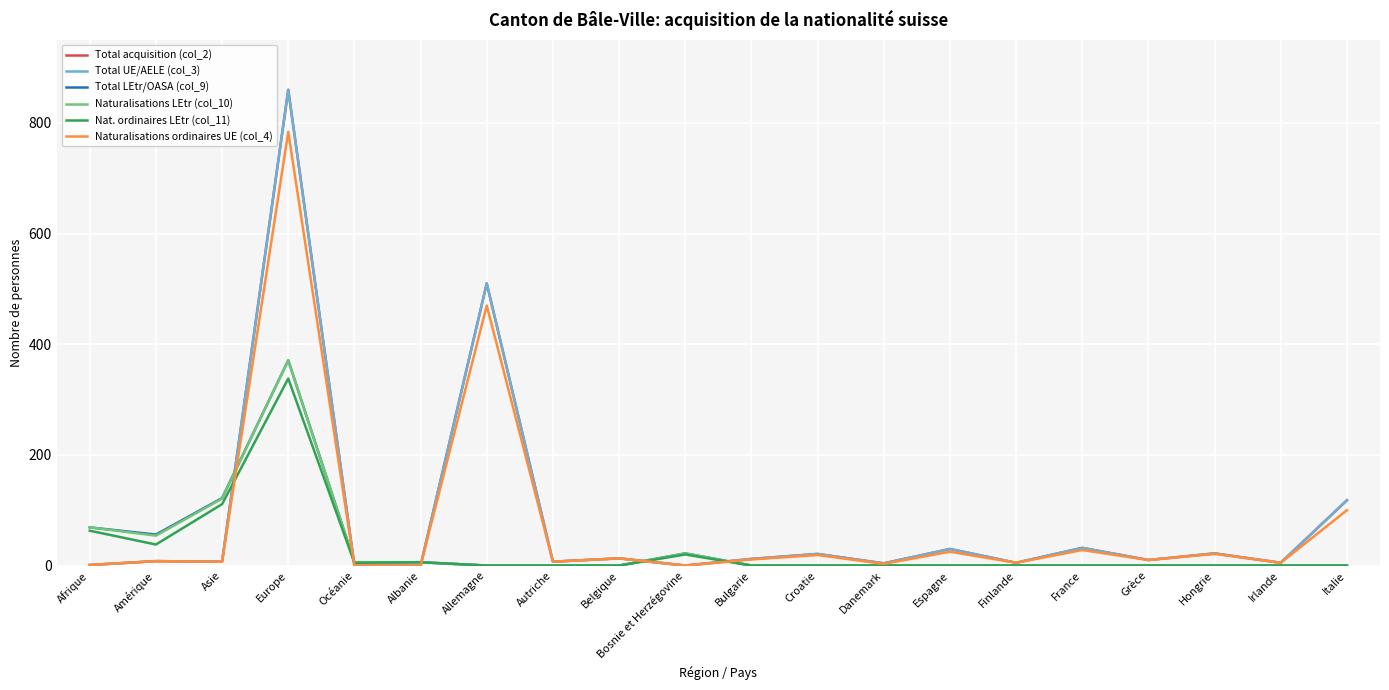

The Total LEtr/OASA (col_9) series shows 0 at Belgique. True or false?

True